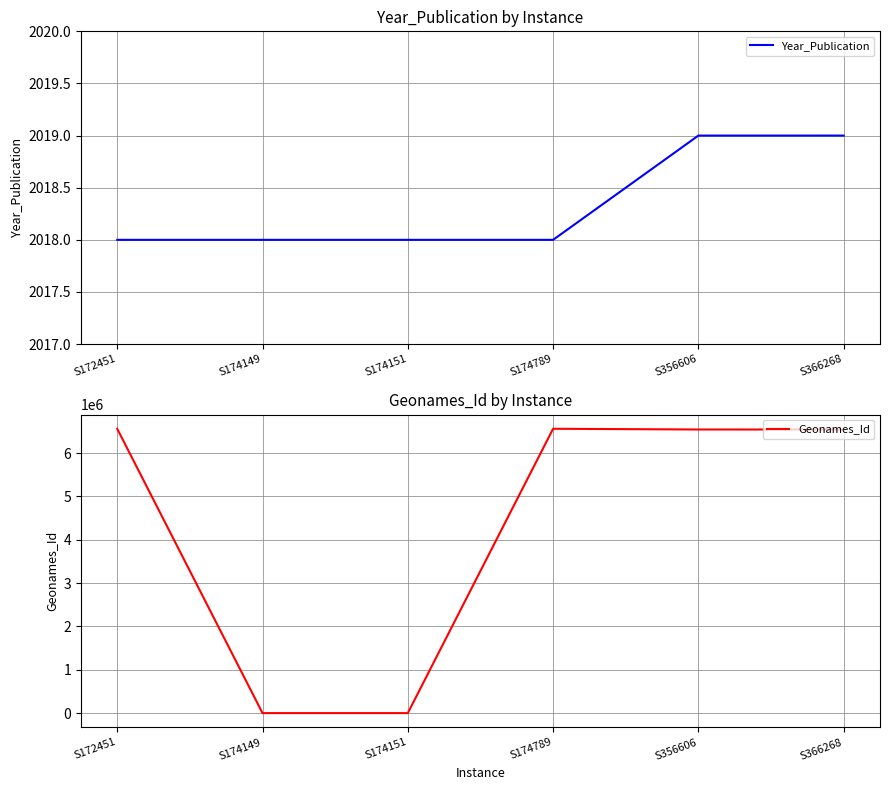

At which label does Geonames_Id reach its minimum?

S174149